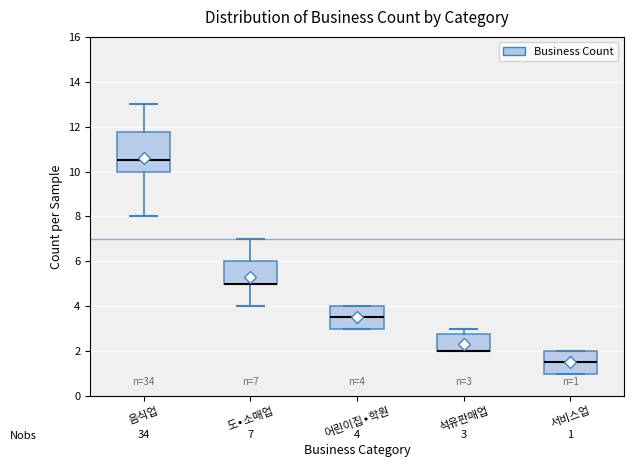

Comparing the boxes themselves (not the whiskers), which one is the tallest?

음식업